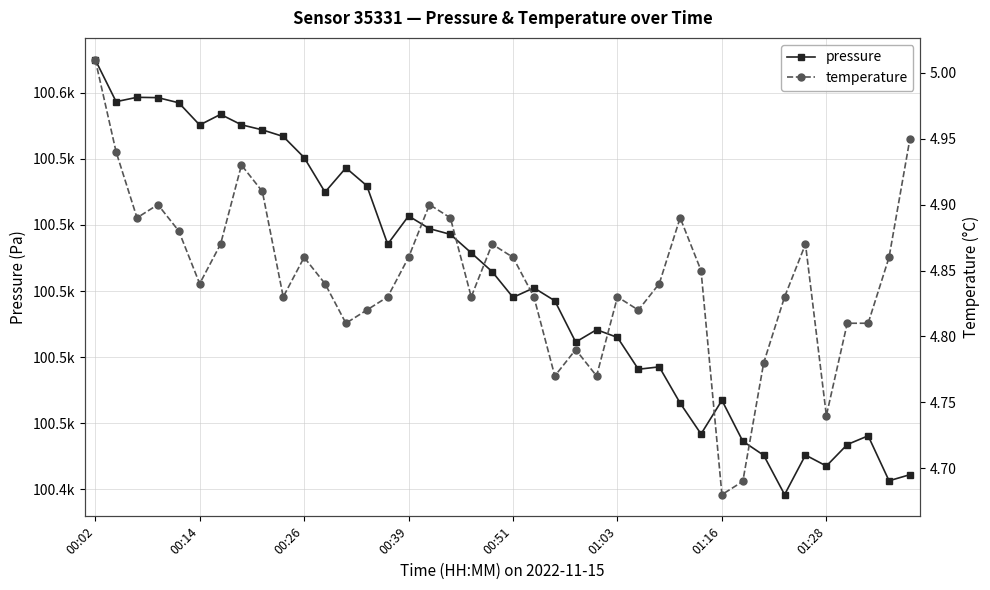

Which series has the largest range (max minus min)?

pressure